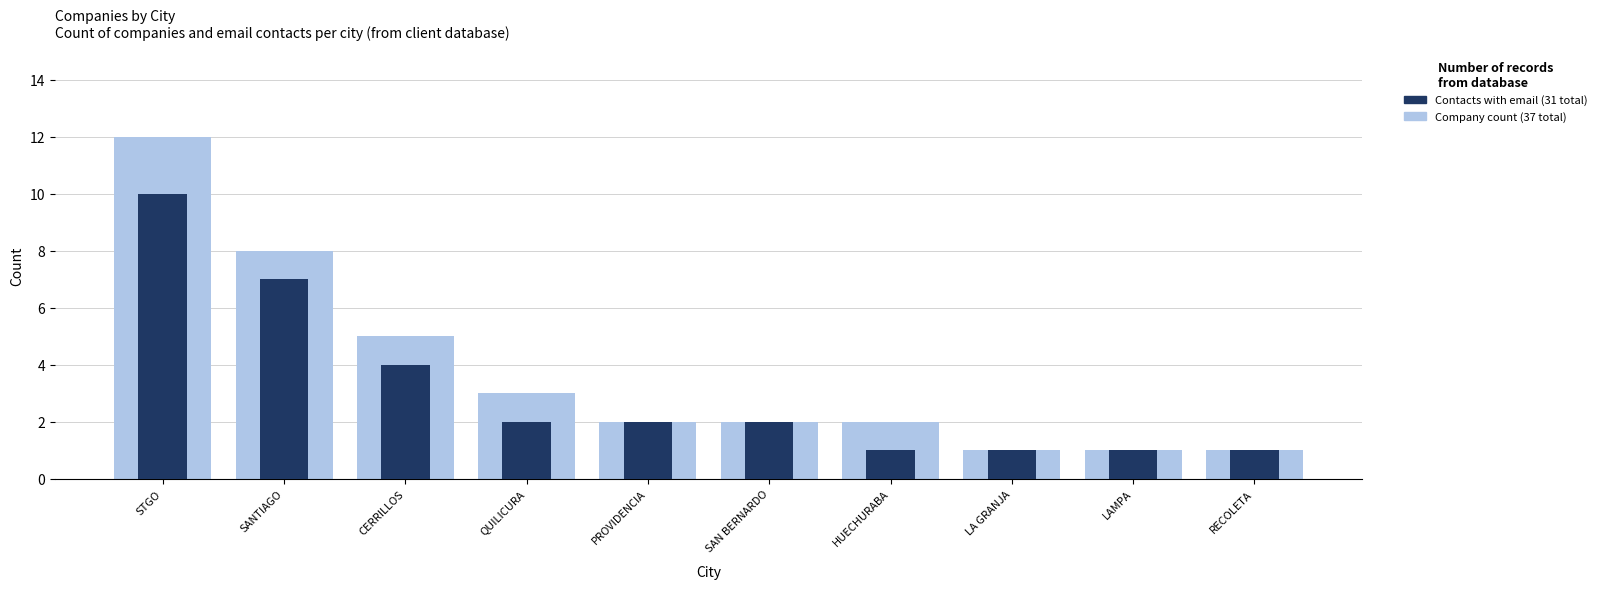

Where does the Company count series first go above 2?

STGO